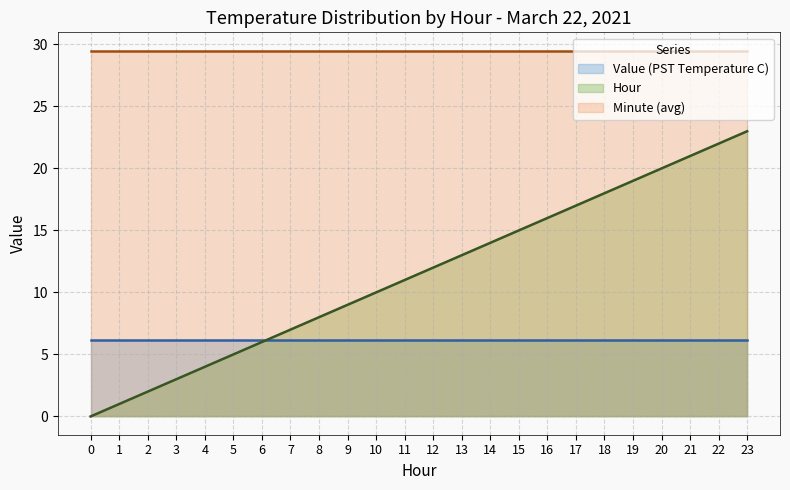

Reading left to right, transcribe all the data shown in this chart.

Hour: 0=0.0	1=1.0	2=2.0	3=3.0	4=4.0	5=5.0	6=6.0	7=7.0	8=8.0	9=9.0	10=10.0	11=11.0	12=12.0	13=13.0	14=14.0	15=15.0	16=16.0	17=17.0	18=18.0	19=19.0	20=20.0	21=21.0	22=22.0	23=23.0
Value (PST Temperature C): 0=6.2	1=6.2	2=6.2	3=6.2	4=6.2	5=6.2	6=6.2	7=6.2	8=6.2	9=6.2	10=6.2	11=6.2	12=6.2	13=6.2	14=6.2	15=6.2	16=6.2	17=6.2	18=6.2	19=6.2	20=6.2	21=6.2	22=6.2	23=6.2
Minute (avg): 0=29.5	1=29.5	2=29.5	3=29.5	4=29.5	5=29.5	6=29.5	7=29.5	8=29.5	9=29.5	10=29.5	11=29.5	12=29.5	13=29.5	14=29.5	15=29.5	16=29.5	17=29.5	18=29.5	19=29.5	20=29.5	21=29.5	22=29.5	23=29.5